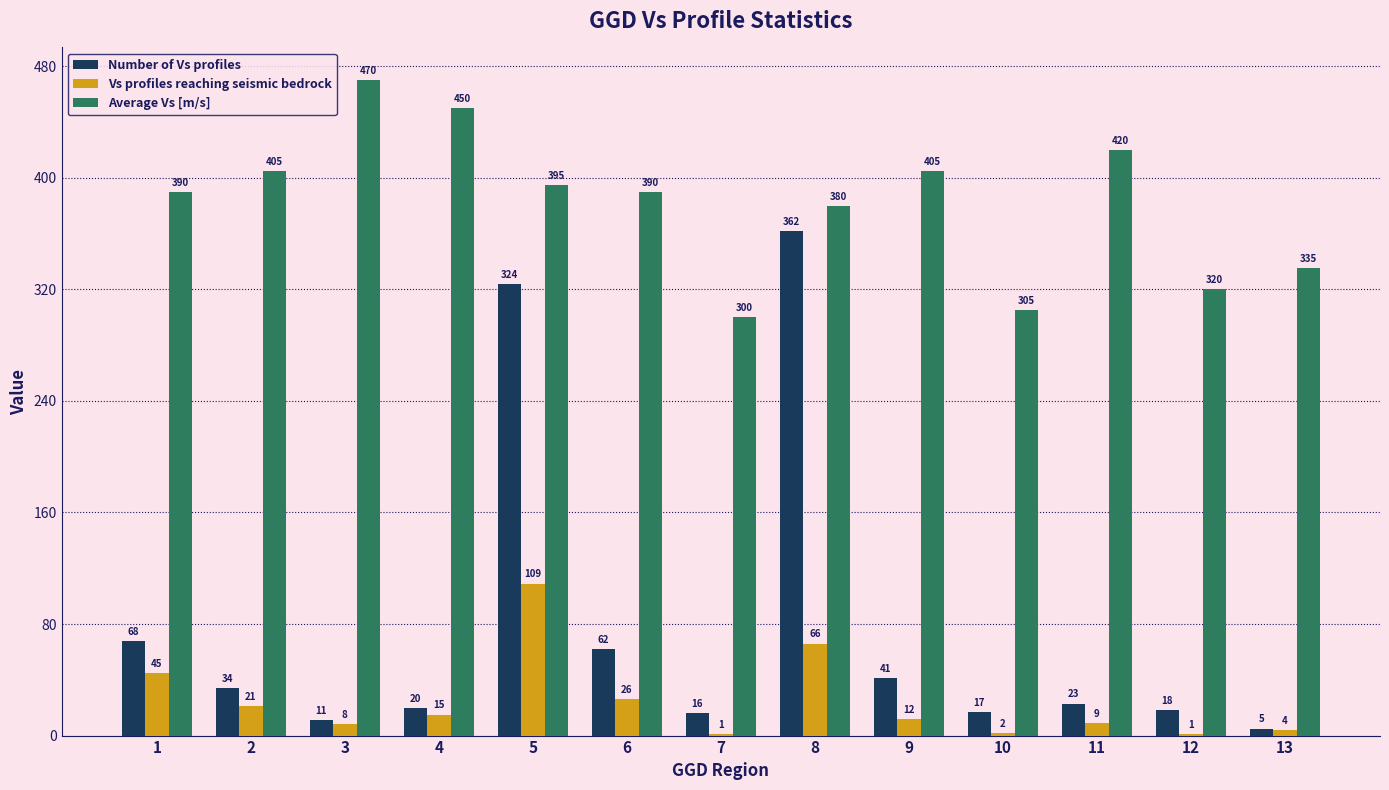

How many data points does each series have?

13